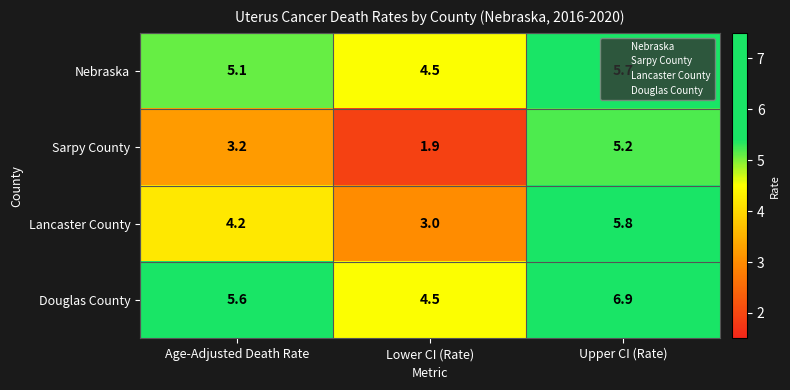

List the labels in order of Douglas County value, largest first.

Upper CI (Rate), Age-Adjusted Death Rate, Lower CI (Rate)